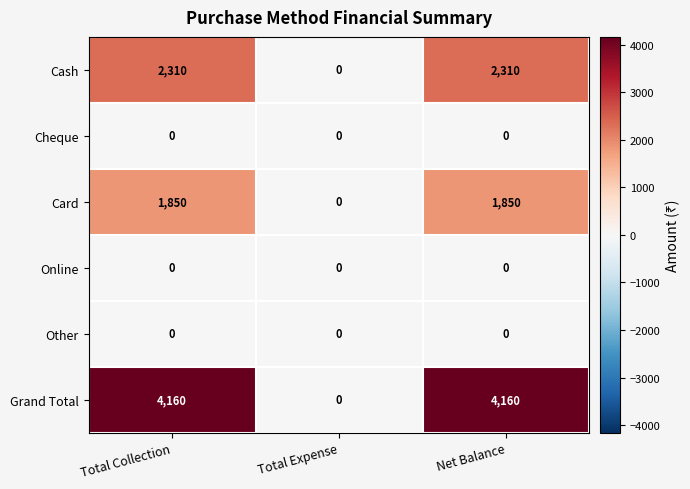

Which series has the largest total across all categories?

Grand Total